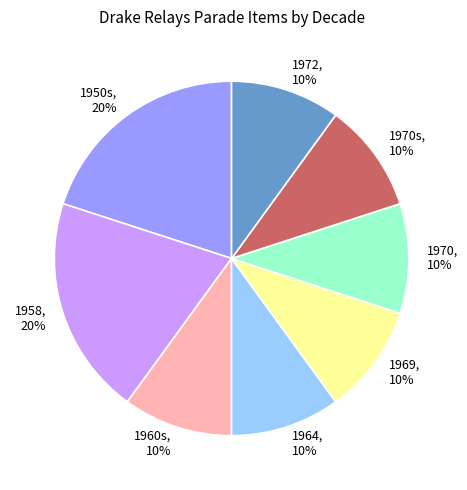

To the nearest percent, what percentage of the pie is 1970?

10%